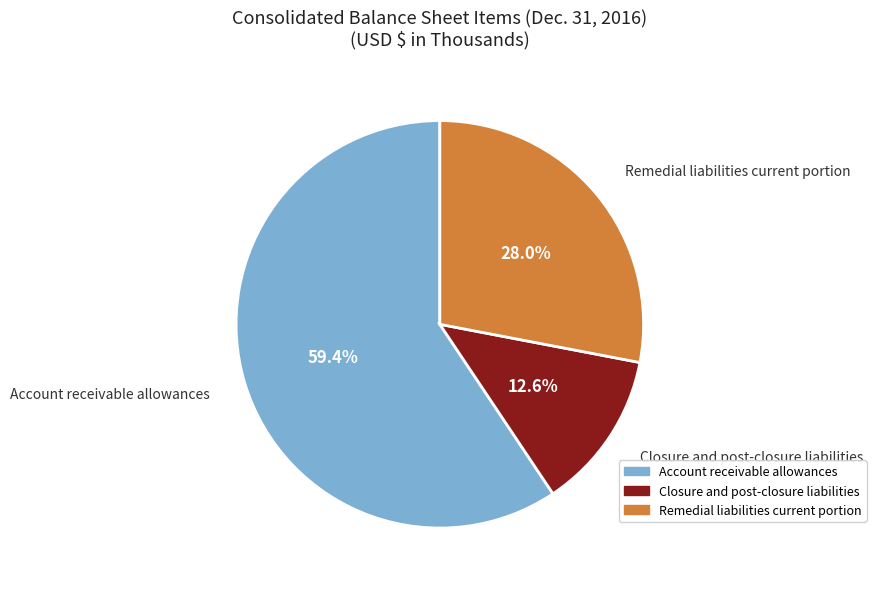

Does Account receivable allowances represent more than half of the total?

Yes